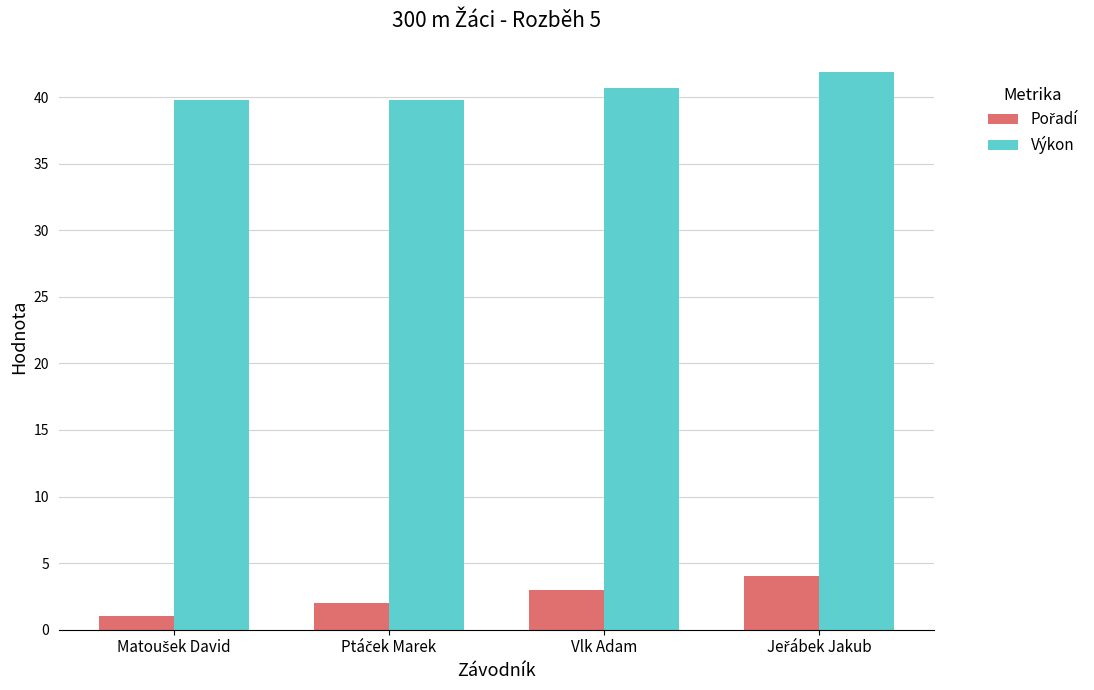

How many distinct data groups are displayed?

2